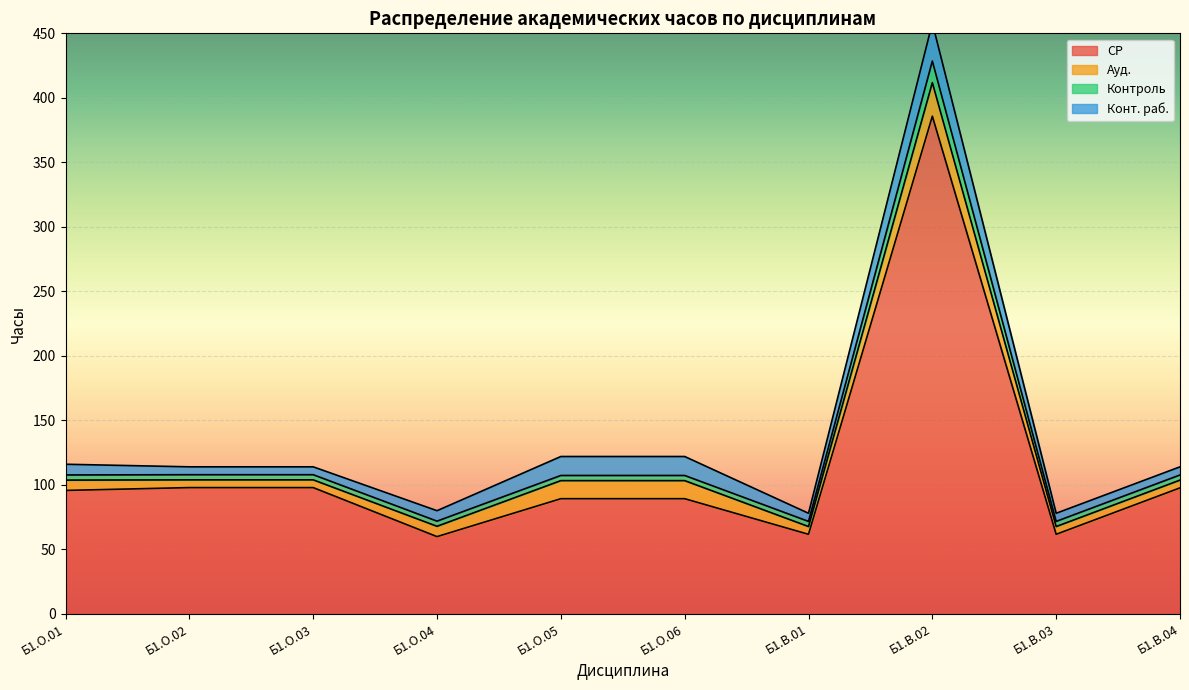

The value of СР at Б1.О.06 is 89.3. True or false?

True